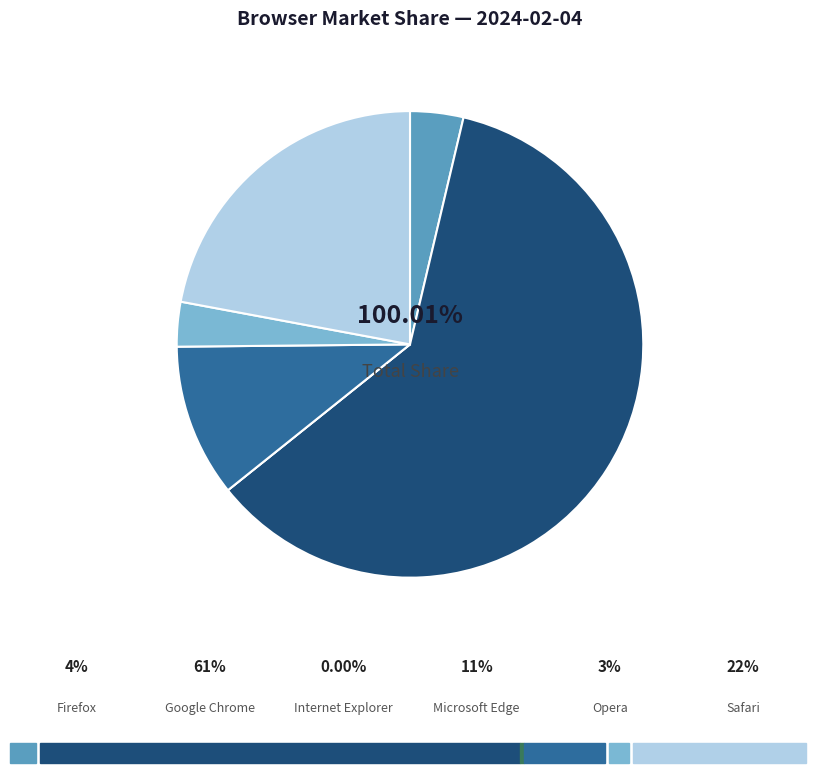

Is Google Chrome the majority of the pie?

Yes